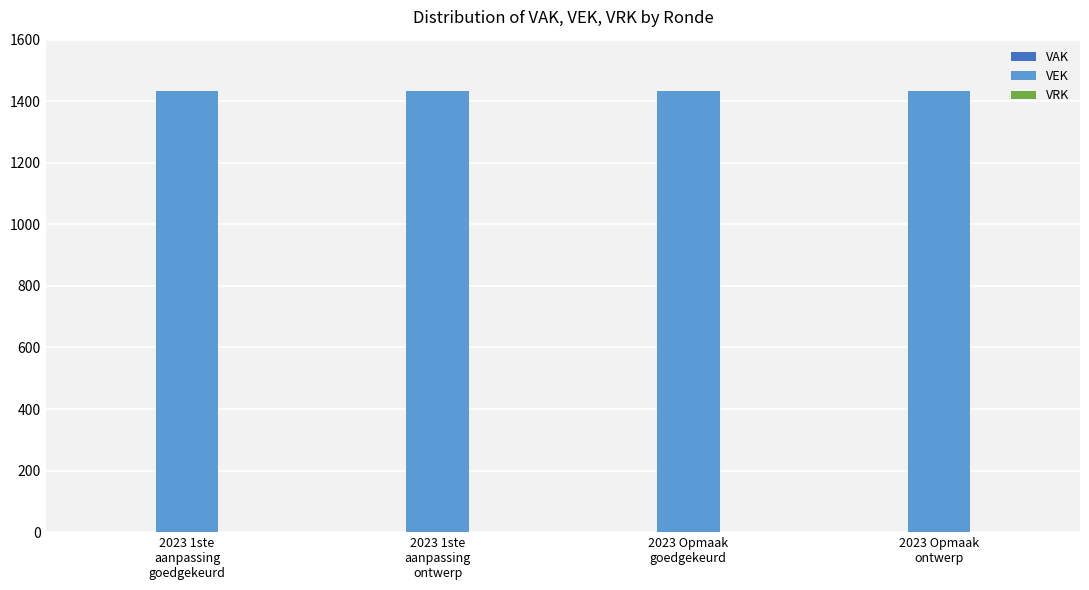

What is the average value of the VEK series?

1434